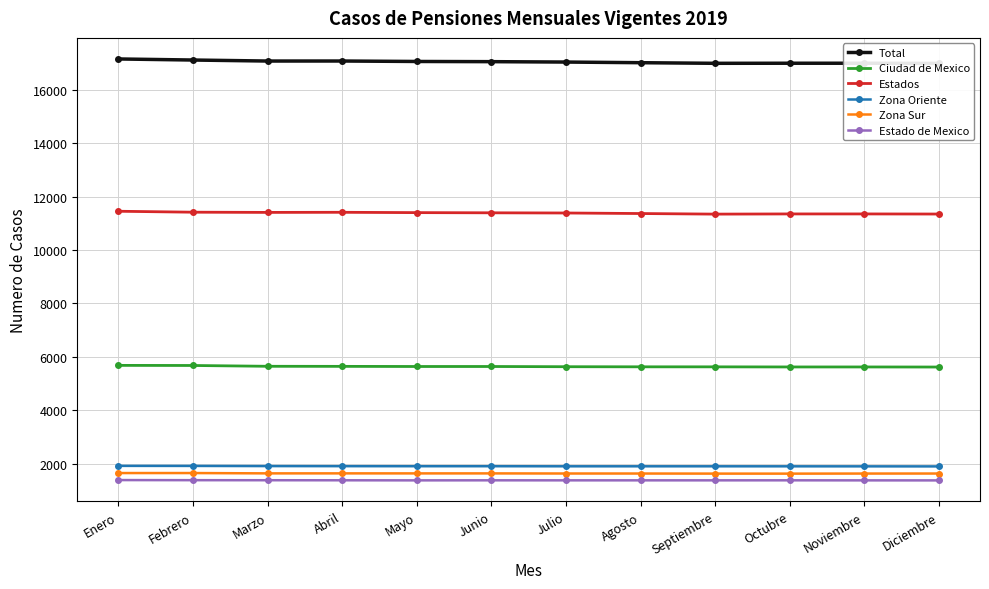

List the labels in order of Ciudad de Mexico value, largest first.

Enero, Febrero, Marzo, Abril, Mayo, Junio, Julio, Agosto, Septiembre, Octubre, Noviembre, Diciembre